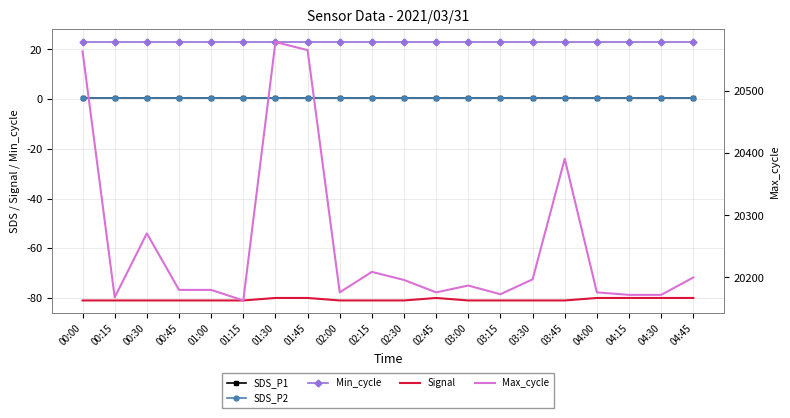

What is the spread (max minus min) of values at 04:30?

20252.0